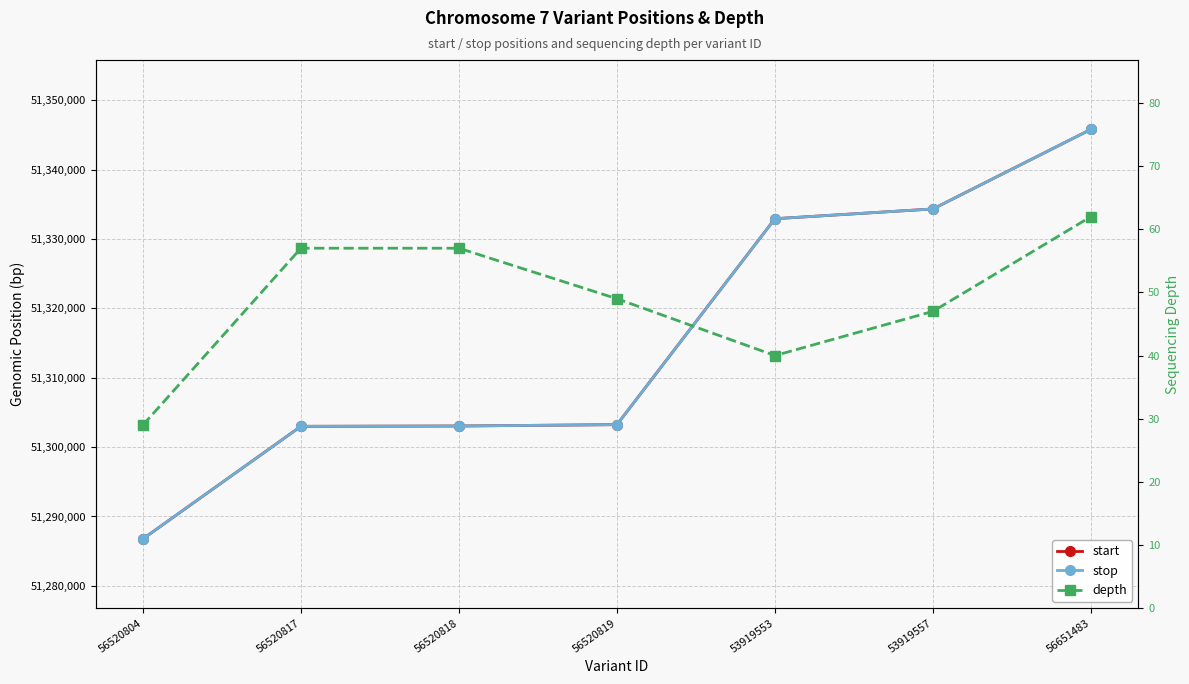

What is the average value of the start series?

51315597